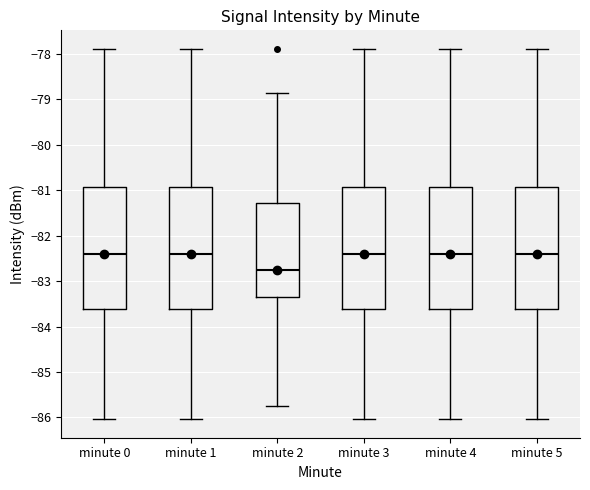

Reading left to right, transcribe this box plot: for each box, give where its median line is, the range the box spans, and where its two whiskers end, as read against the y-axis. The values are not printed on the chart, so give them approximately, as read against the axis.

minute 0: median -82.4, box -83.6 to -80.9, whiskers -86.0 to -77.9
minute 1: median -82.4, box -83.6 to -80.9, whiskers -86.0 to -77.9
minute 2: median -82.7, box -83.4 to -81.3, whiskers -85.8 to -78.9
minute 3: median -82.4, box -83.6 to -80.9, whiskers -86.0 to -77.9
minute 4: median -82.4, box -83.6 to -80.9, whiskers -86.0 to -77.9
minute 5: median -82.4, box -83.6 to -80.9, whiskers -86.0 to -77.9